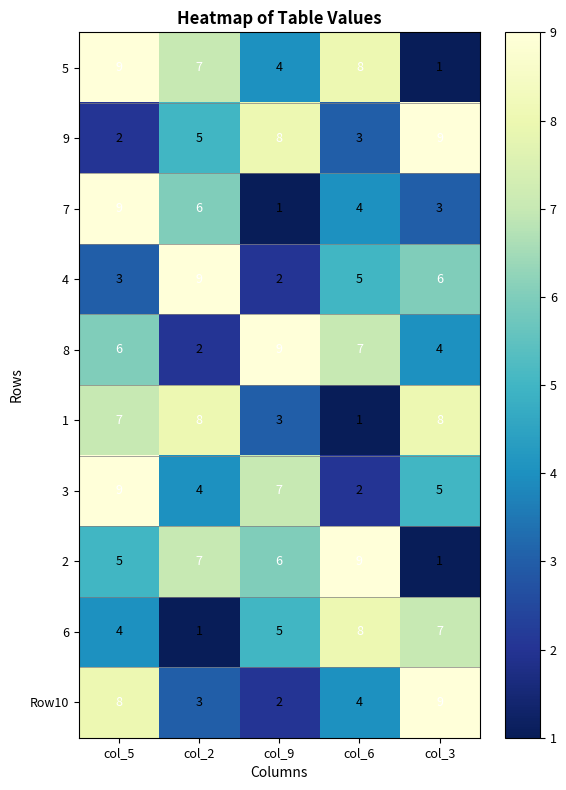

What is the maximum value shown in the chart?

9